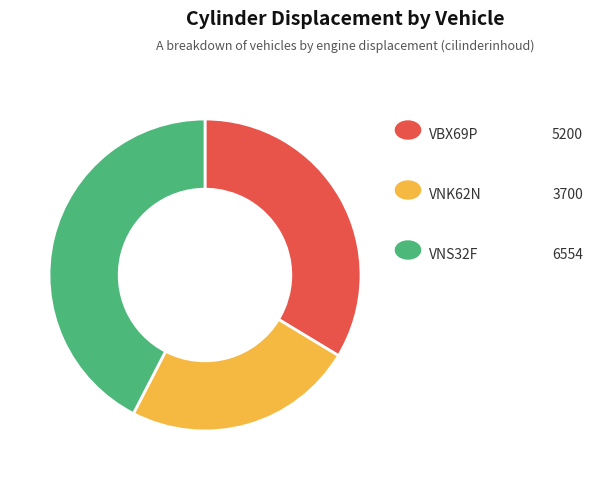

Is there a majority slice in this chart?

No